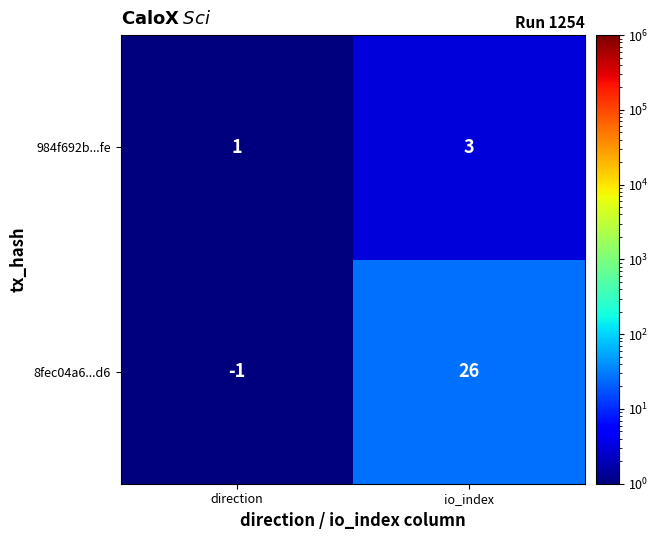

What is the spread (max minus min) of values at io_index?

23